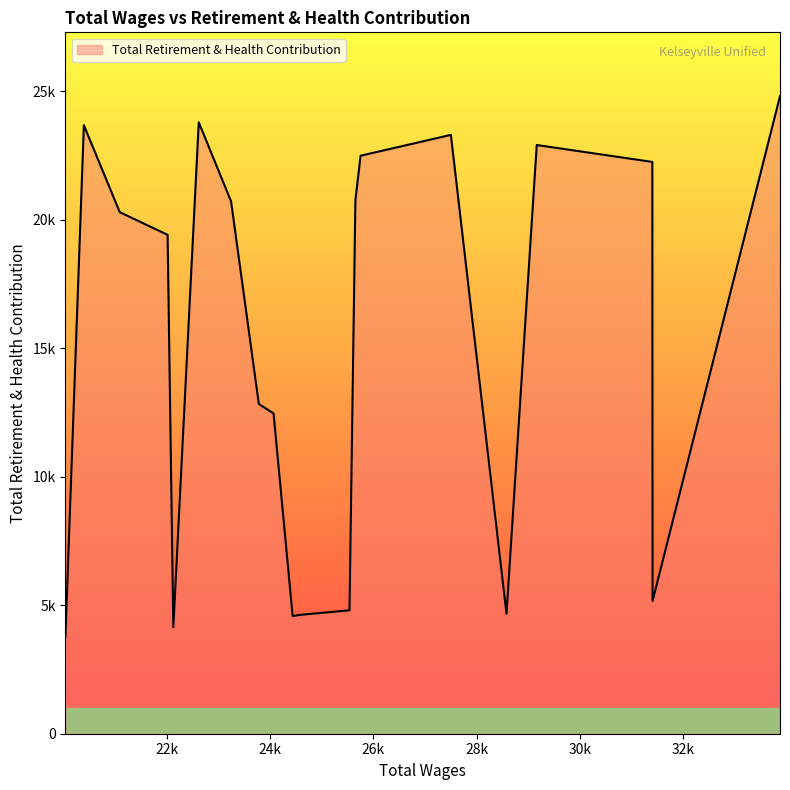

How many interior local peaks (higher than both neighbors) does the data have?

4